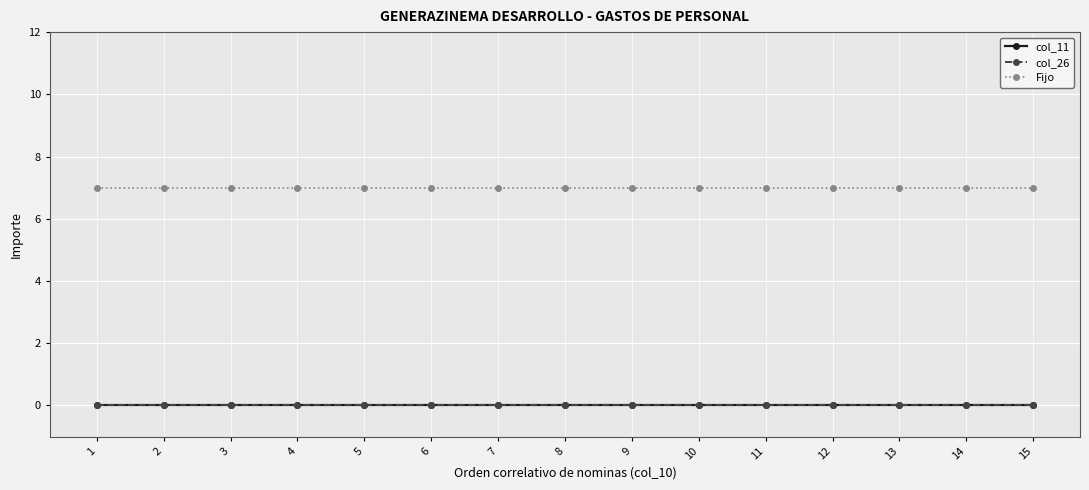

True or false: col_11 has a value of 0 at 14.

True